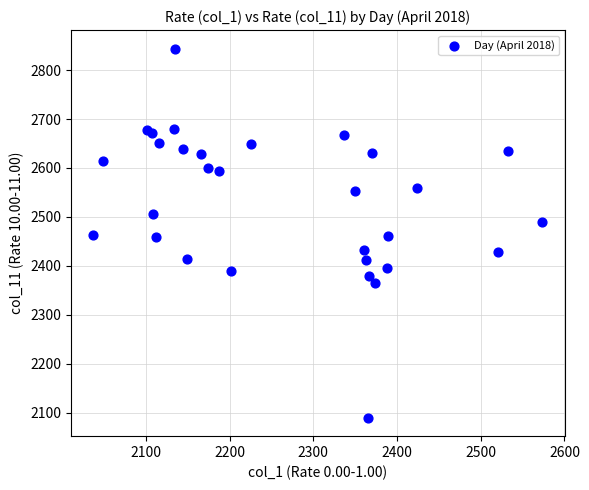

What is the range of X values (max minus min)?

536.4